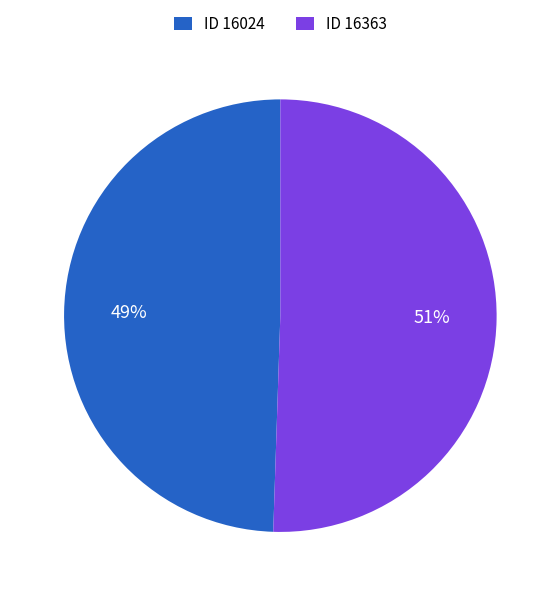

Rank the categories by value from highest to lowest.

ID 16363, ID 16024